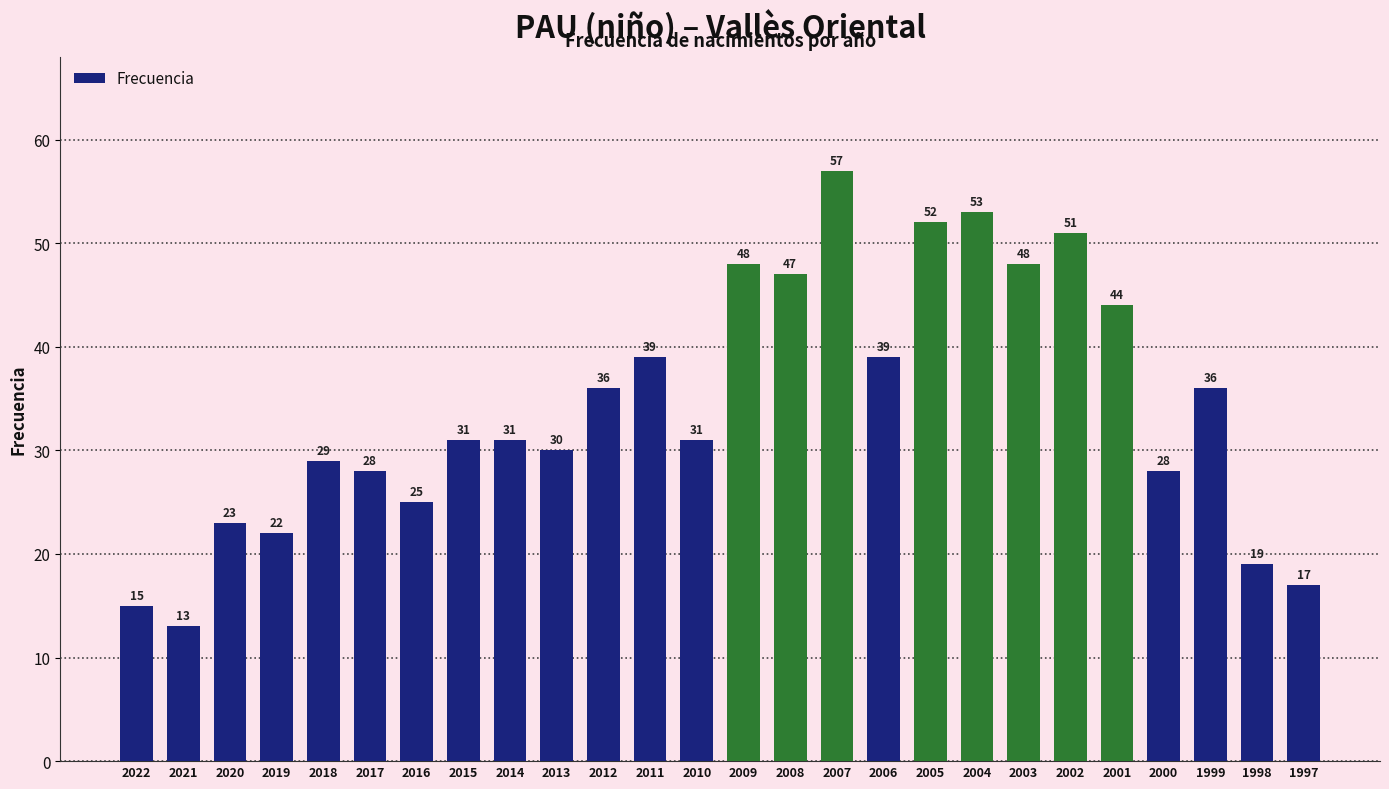

What is the greatest value displayed?

57